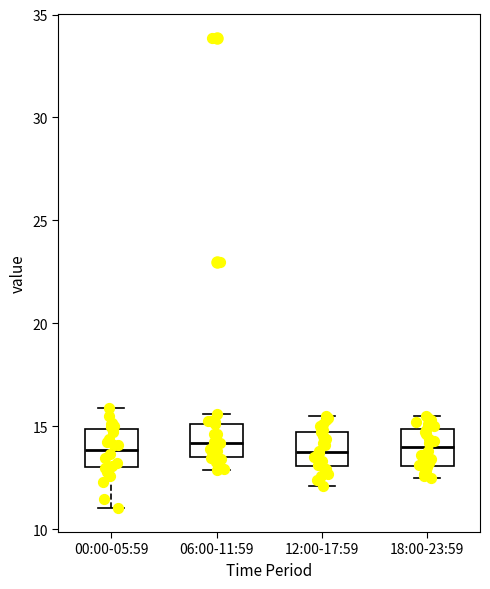

Reading left to right, read every box against the y-axis: the position of its median line, the range the box covers, and the ends of its whiskers. The values are not printed on the chart, so give them approximately, as read against the axis.

00:00-05:59: median 14.0, box 13.0 to 15.0, whiskers 11.0 to 16.0
06:00-11:59: median 14.0, box 13.5 to 15.0, whiskers 13.0 to 15.5
12:00-17:59: median 14.0, box 13.0 to 14.5, whiskers 12.0 to 15.5
18:00-23:59: median 14.0, box 13.0 to 15.0, whiskers 12.5 to 15.5